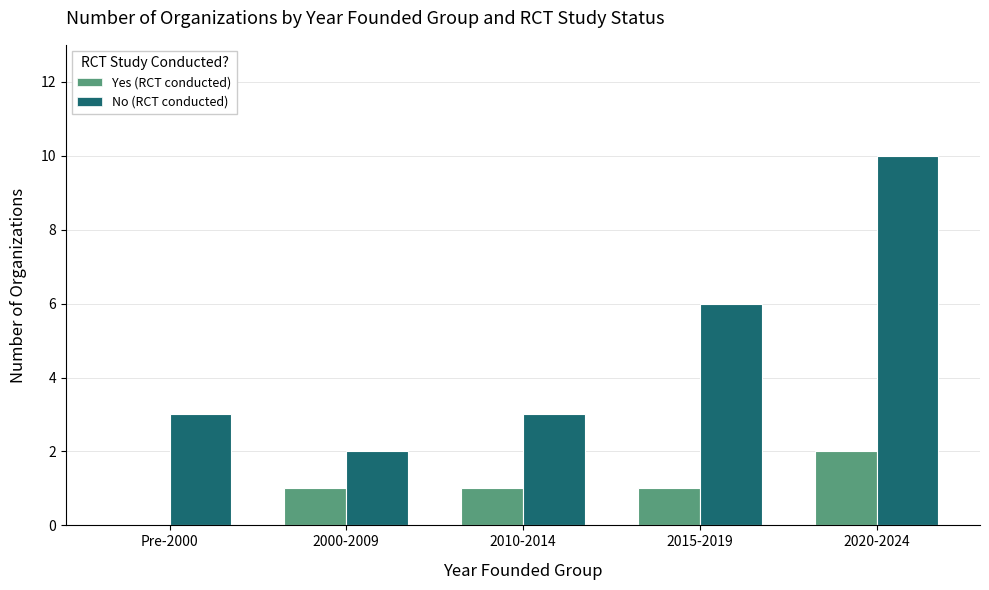

Which series has the largest total across all categories?

No (RCT conducted)